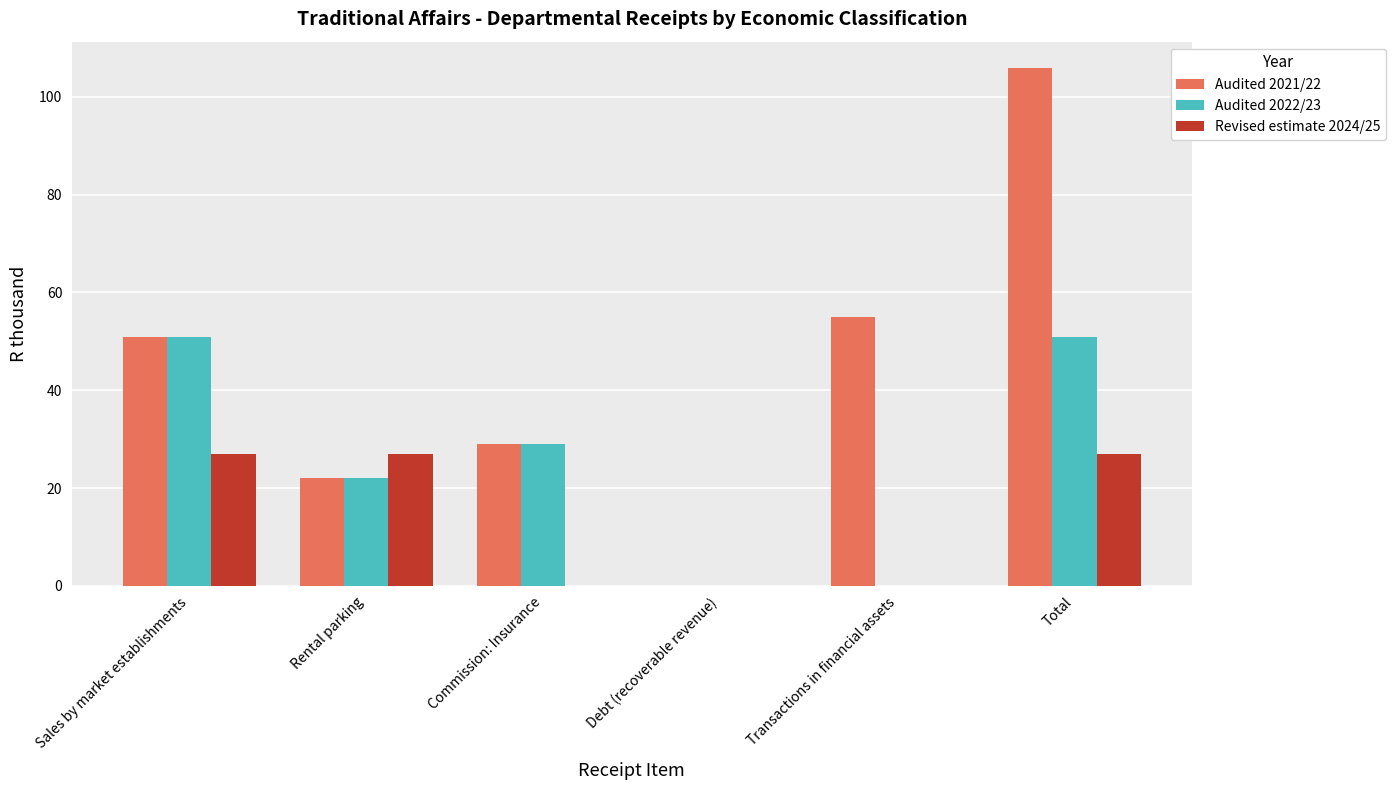

What is the sum of the Audited 2022/23 values at Transactions in financial assets and Commission: Insurance?

29